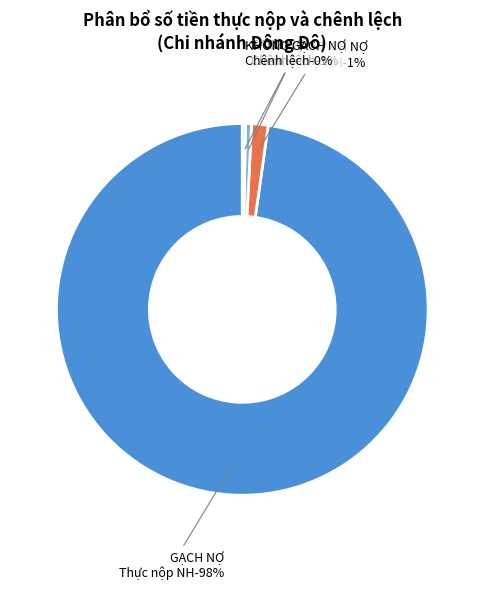

What percentage do KHÔNG GẠCH NỢ - Thực nộp NH and GẠCH NỢ - Thực nộp NH together represent?

99.2%